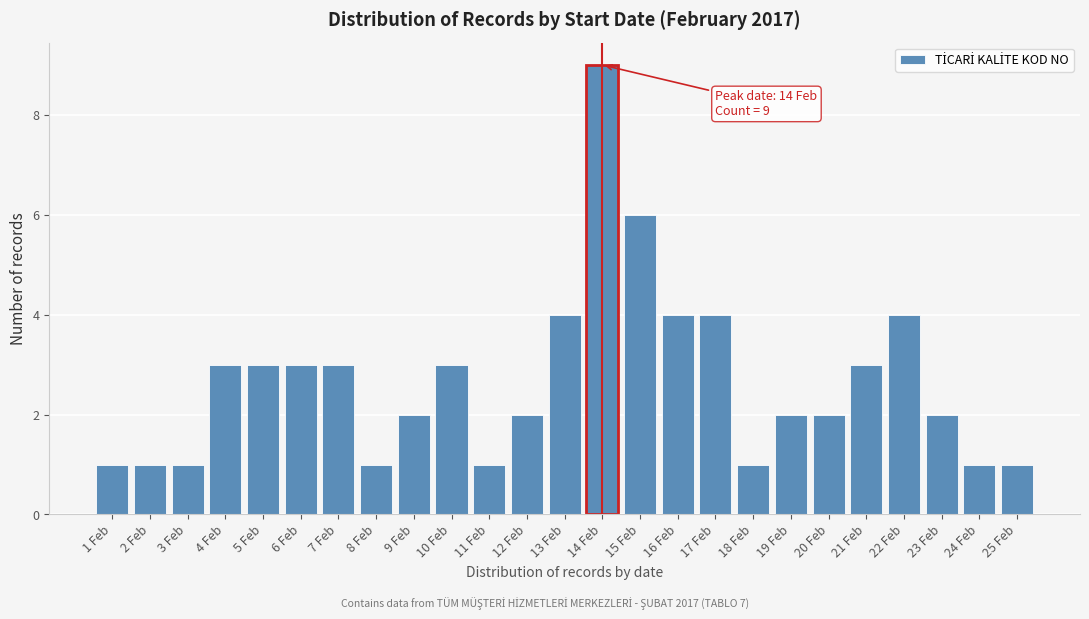

Reading left to right, transcribe all the data shown in this chart.

1	1	1	3	3	3	3	1	2	3	1	2	4	9	6	4	4	1	2	2	3	4	2	1	1